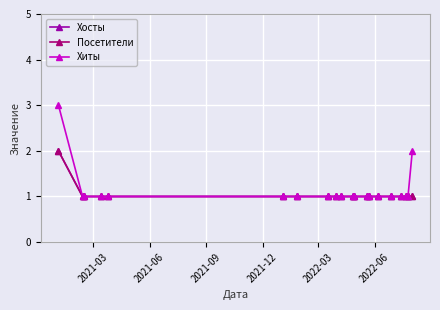

Is this an area chart (filled region under the line)?

No